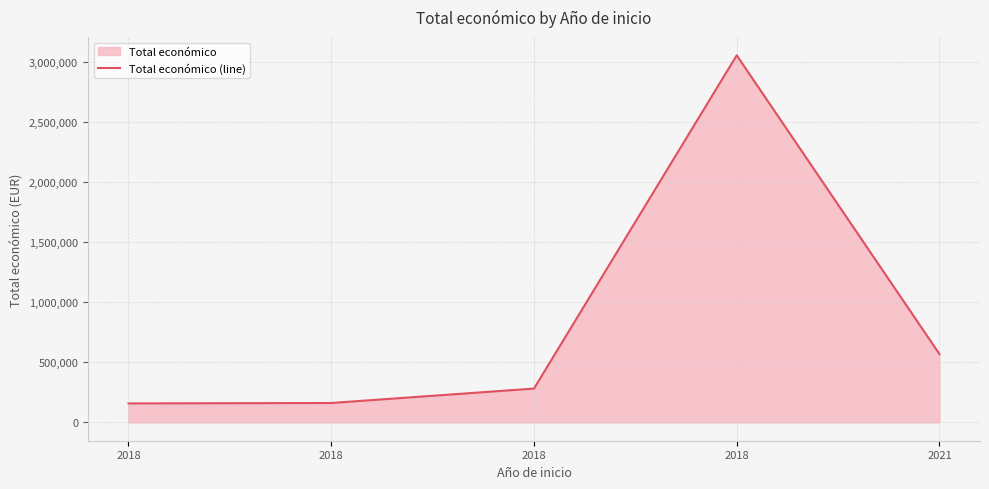

How many data points are less than 280962?

2